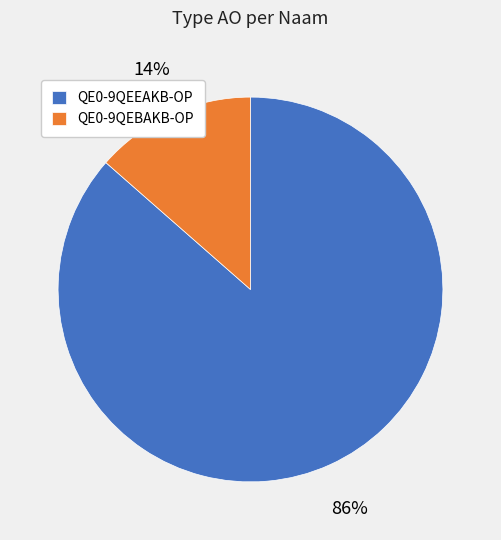

To the nearest percent, what portion does QE0-9QEBAKB-OP represent?

14%